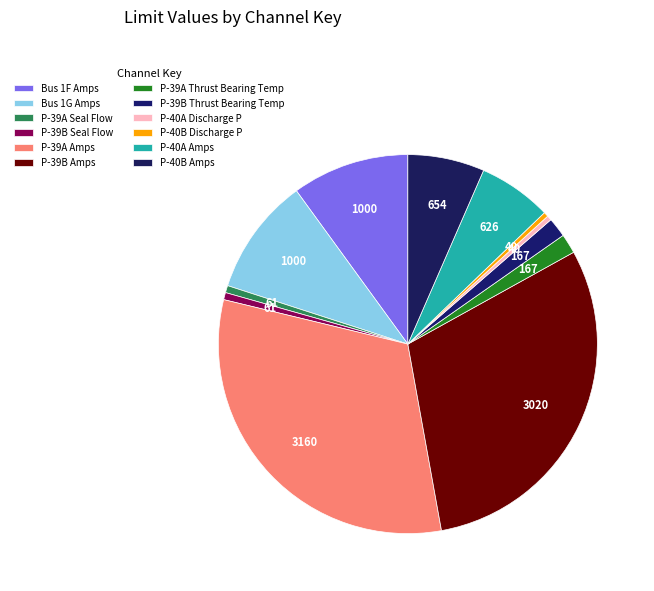

Is it true that P-39A Thrust Bearing Temp is 16% of the pie?

False